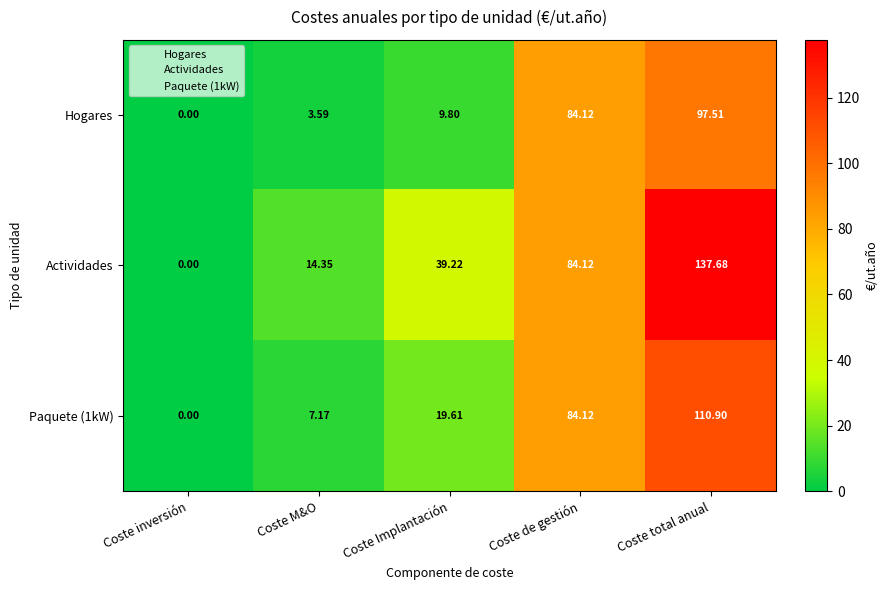

Which series has the largest total across all categories?

Actividades